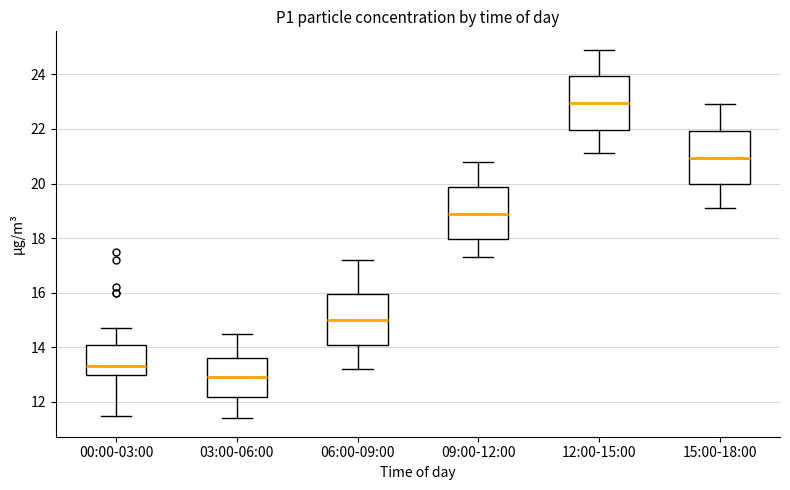

Reading left to right, transcribe this box plot: for each box, give where its median line is, the range the box spans, and where its two whiskers end, as read against the y-axis. The values are not printed on the chart, so give them approximately, as read against the axis.

00:00-03:00: median 13.4, box 13.0 to 14.2, whiskers 11.6 to 14.8
03:00-06:00: median 13.0, box 12.2 to 13.6, whiskers 11.4 to 14.6
06:00-09:00: median 15.0, box 14.0 to 16.0, whiskers 13.2 to 17.2
09:00-12:00: median 19.0, box 18.0 to 19.8, whiskers 17.4 to 20.8
12:00-15:00: median 23.0, box 22.0 to 24.0, whiskers 21.2 to 25.0
15:00-18:00: median 21.0, box 20.0 to 22.0, whiskers 19.2 to 23.0